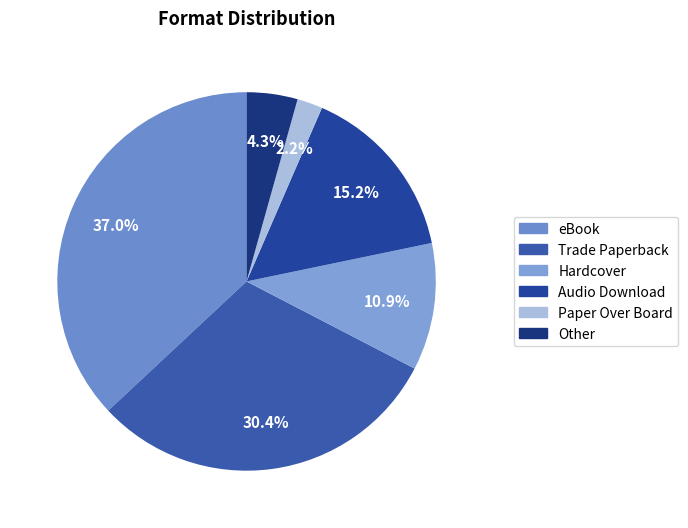

What is the largest slice in the pie chart?

eBook